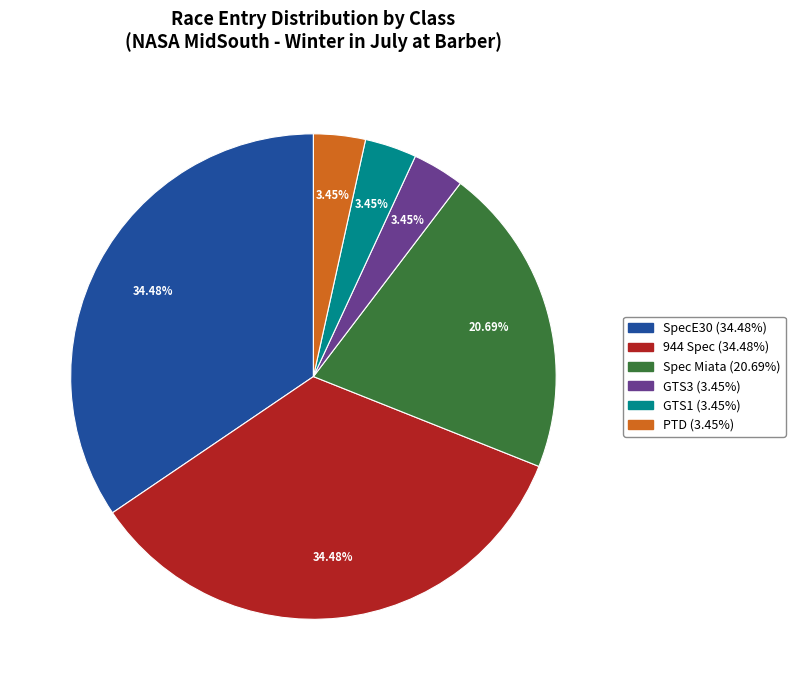

What percentage is the Spec Miata slice, to the nearest percent?

21%